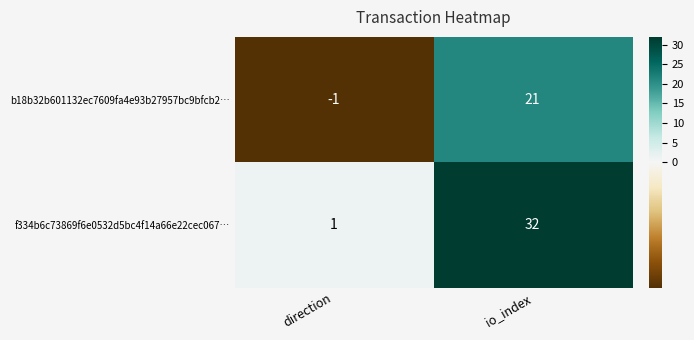

What is the difference between the f334b6c73869f6e0532d5bc4f14a66e22cec067… values at direction and io_index?

31